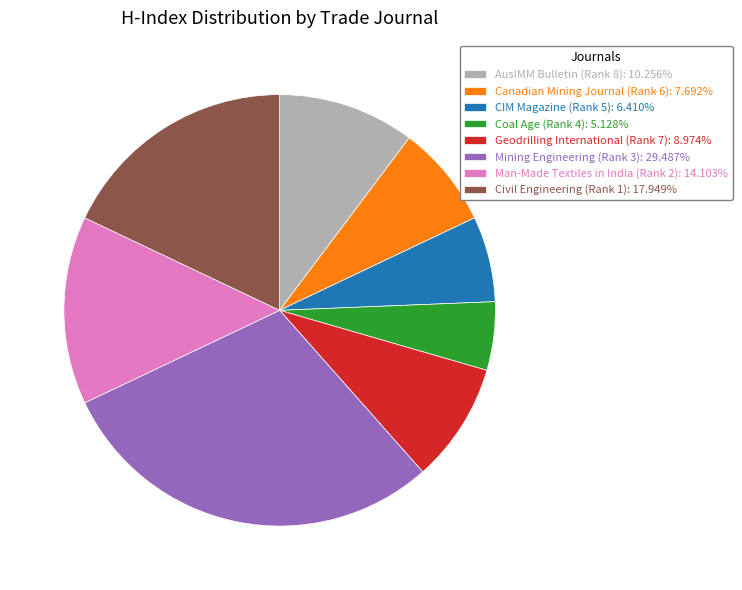

Is there any slice that represents more than half of the pie?

No